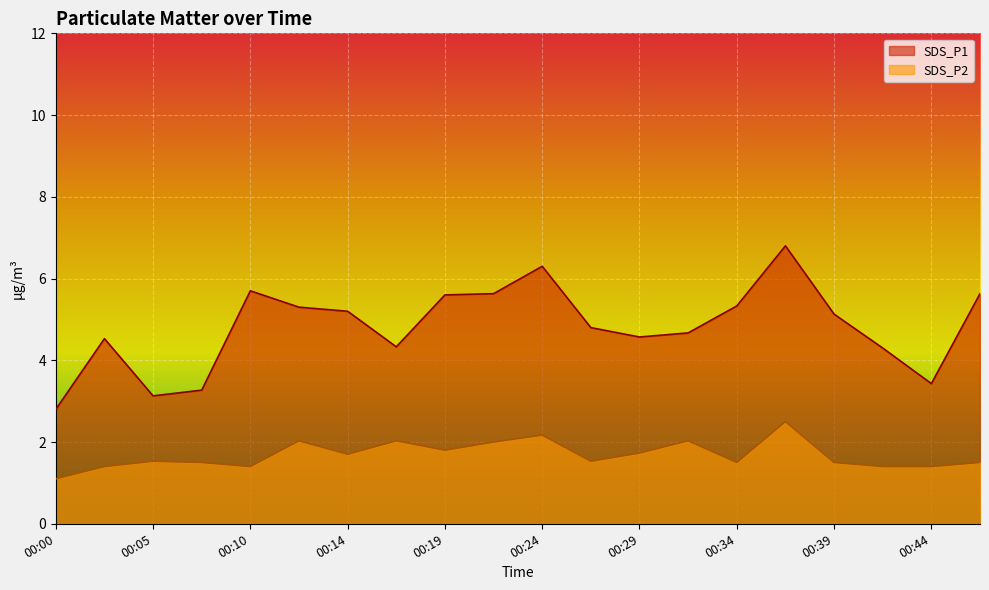

What is the sum of all SDS_P1 values?

96.5